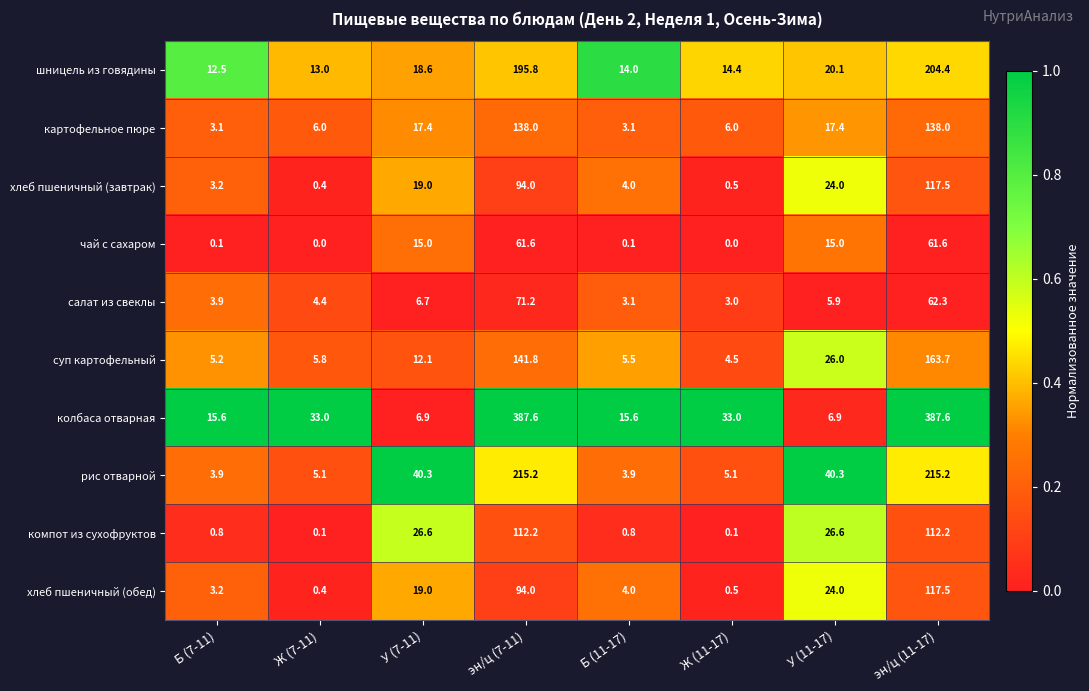

At which category is the sum across all series the highest?

эн/ц (11-17)